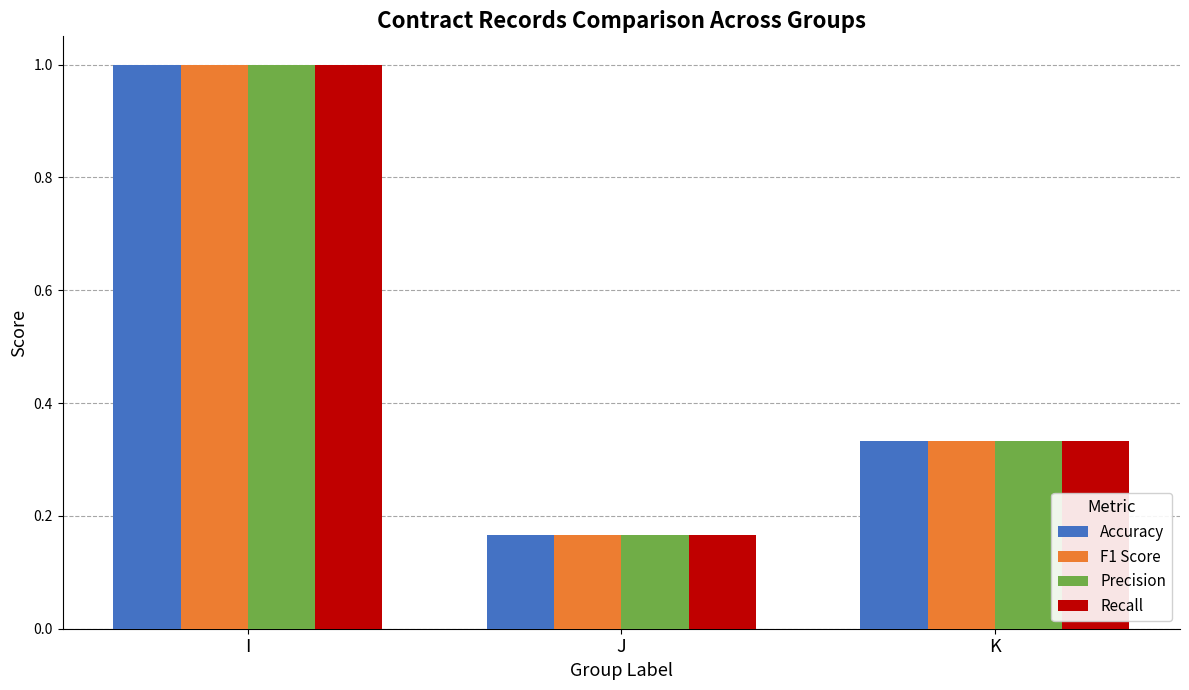

Is the value of Recall at I greater than the value of Precision at K?

Yes